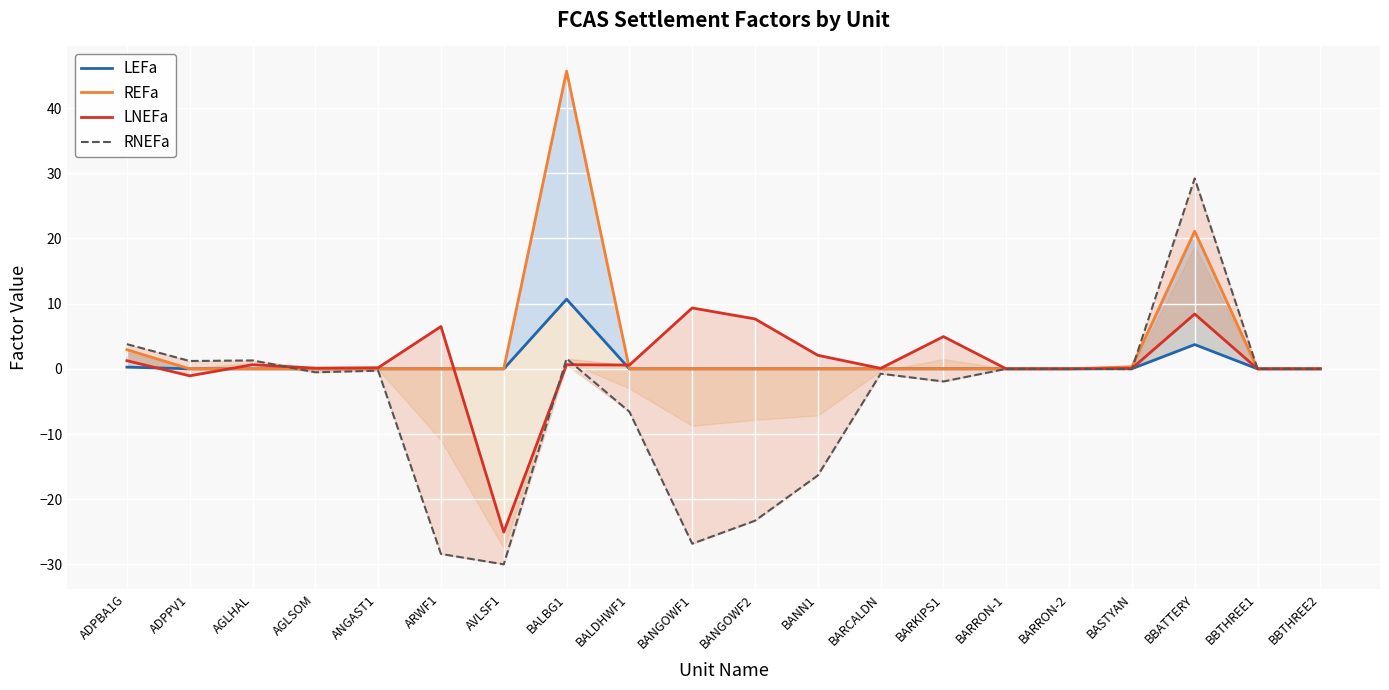

Reading left to right, what are all the values shown in this chart?

LEFa: ADPBA1G=0.3	ADPPV1=0.0	AGLHAL=0.0	AGLSOM=0.0	ANGAST1=0.0	ARWF1=0.0	AVLSF1=0.0	BALBG1=10.7	BALDHWF1=0.0	BANGOWF1=0.0	BANGOWF2=0.0	BANN1=0.0	BARCALDN=0.0	BARKIPS1=0.0	BARRON-1=0.0	BARRON-2=0.0	BASTYAN=0.0	BBATTERY=3.7	BBTHREE1=0.0	BBTHREE2=0.0
REFa: ADPBA1G=2.9	ADPPV1=0.0	AGLHAL=0.0	AGLSOM=0.0	ANGAST1=0.0	ARWF1=0.0	AVLSF1=0.0	BALBG1=45.7	BALDHWF1=0.0	BANGOWF1=0.0	BANGOWF2=0.0	BANN1=0.0	BARCALDN=0.0	BARKIPS1=0.0	BARRON-1=0.0	BARRON-2=0.0	BASTYAN=0.3	BBATTERY=21.1	BBTHREE1=0.0	BBTHREE2=0.0
LNEFa: ADPBA1G=1.3	ADPPV1=-1.1	AGLHAL=0.6	AGLSOM=0.1	ANGAST1=0.2	ARWF1=6.5	AVLSF1=-25.0	BALBG1=0.6	BALDHWF1=0.6	BANGOWF1=9.3	BANGOWF2=7.7	BANN1=2.1	BARCALDN=0.1	BARKIPS1=4.9	BARRON-1=0.0	BARRON-2=0.0	BASTYAN=0.1	BBATTERY=8.4	BBTHREE1=-0.0	BBTHREE2=-0.0
RNEFa: ADPBA1G=3.8	ADPPV1=1.2	AGLHAL=1.3	AGLSOM=-0.5	ANGAST1=-0.3	ARWF1=-28.4	AVLSF1=-30.0	BALBG1=1.6	BALDHWF1=-6.6	BANGOWF1=-26.8	BANGOWF2=-23.3	BANN1=-16.4	BARCALDN=-0.7	BARKIPS1=-1.9	BARRON-1=0.0	BARRON-2=0.0	BASTYAN=-0.1	BBATTERY=29.2	BBTHREE1=0.0	BBTHREE2=0.0